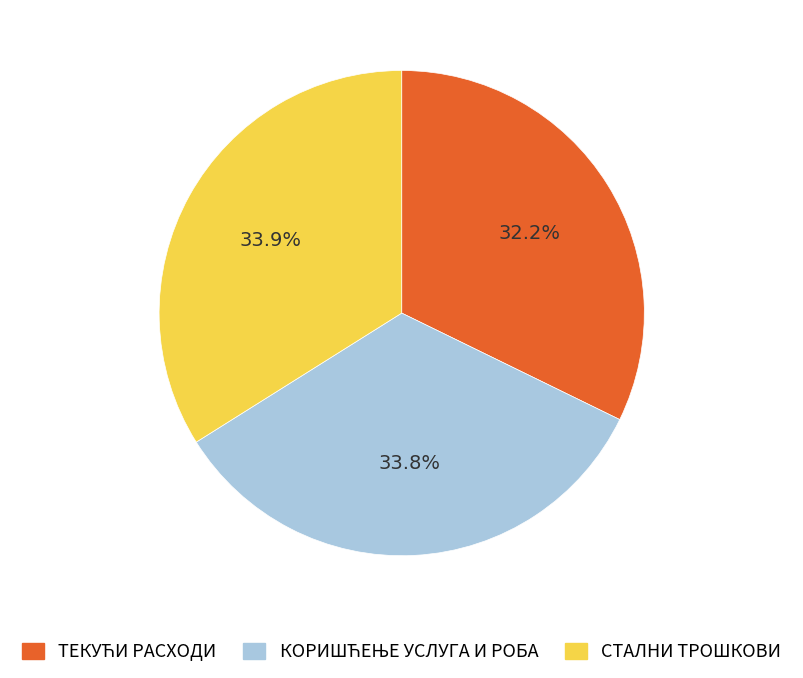

Does any single category account for the majority?

No